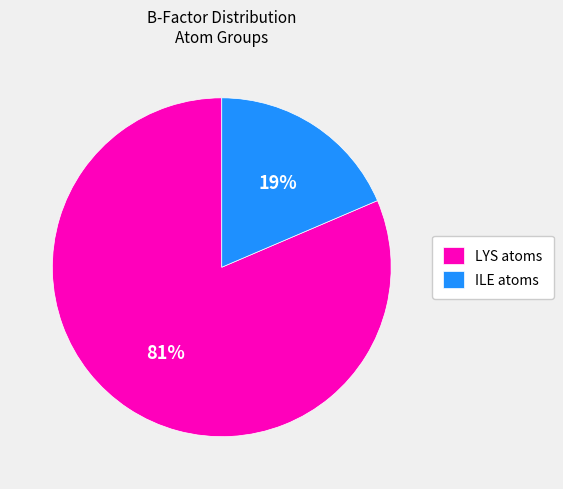

Which slice is the smallest?

ILE atoms